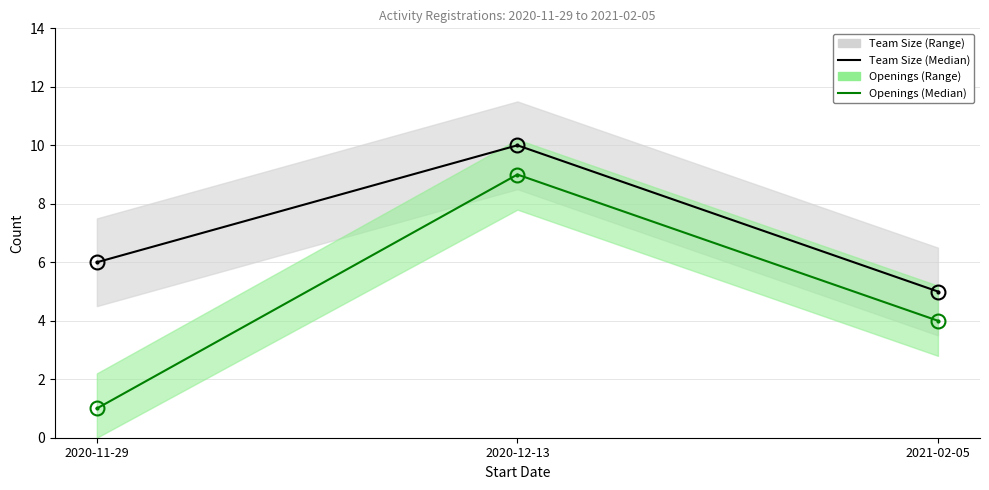

What is the sum of the Openings (Median) values at 2020-12-13 and 2021-02-05?

13